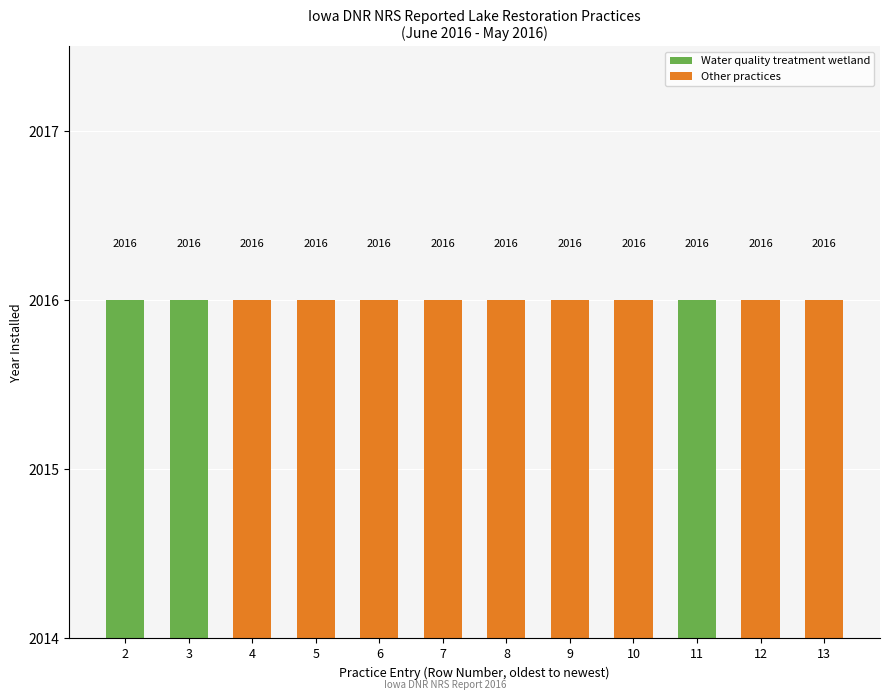

Is the value of Water quality treatment wetland at 4 greater than the value of Other practices at 2?

No